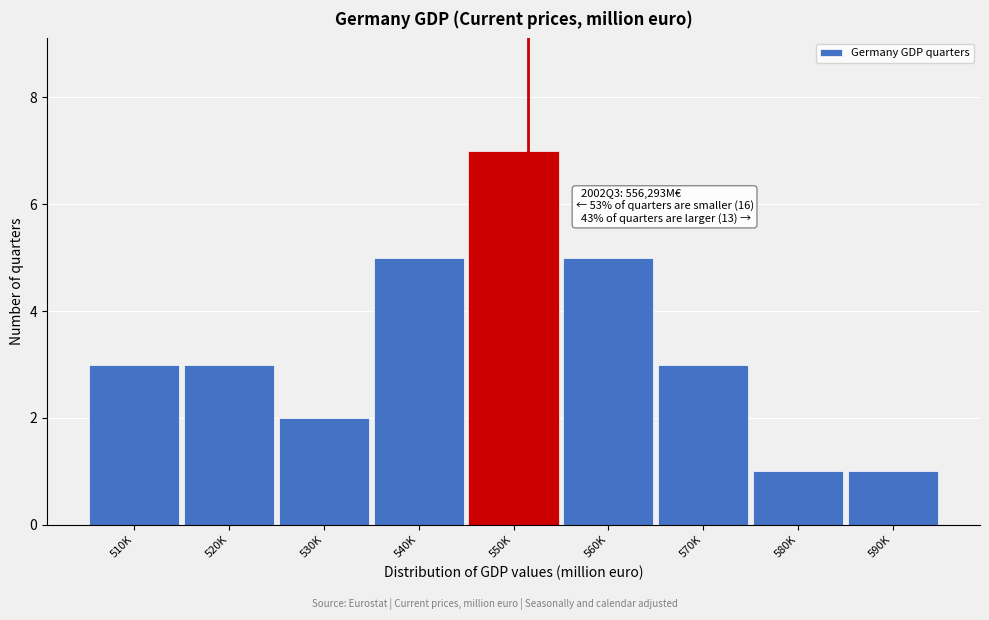

Reading left to right, list all the values displayed in this chart.

3	3	2	5	7	5	3	1	1